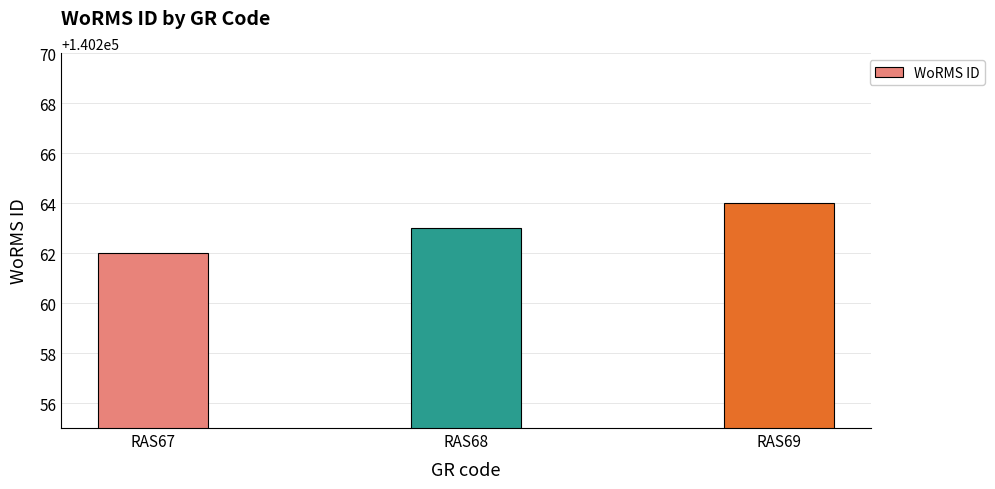

How many data points are less than 140263?

1